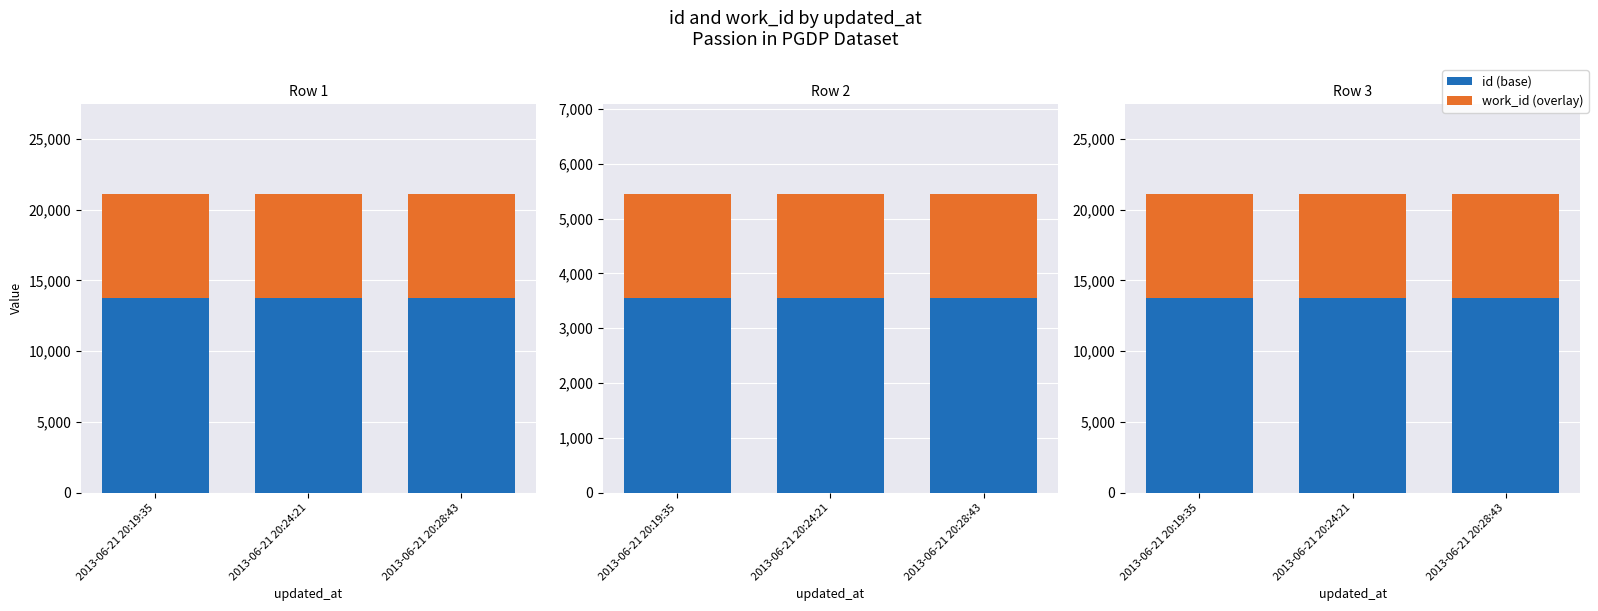

The id (base) series shows 5215.0 at 2013-06-21 20:24:21. True or false?

False